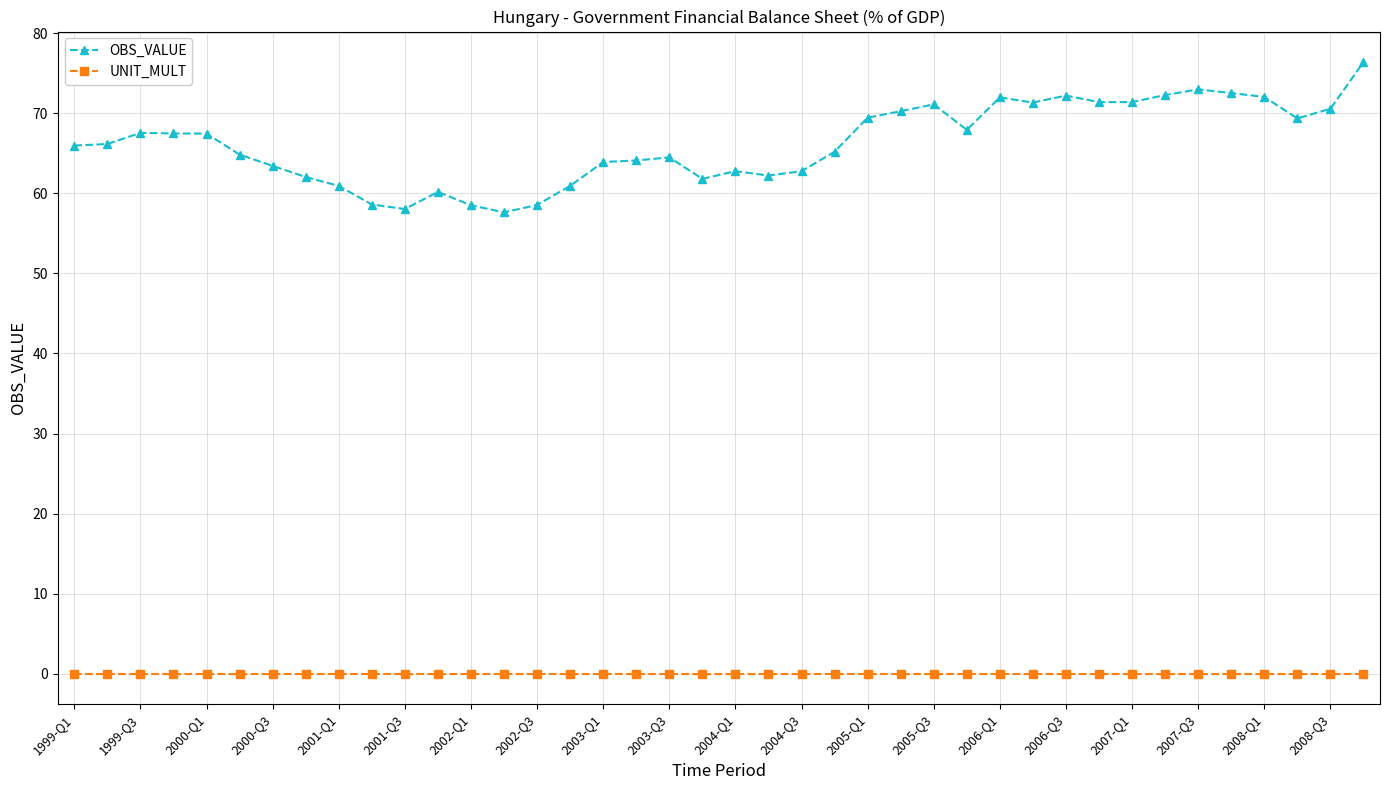

Rank the series by their average value, from highest to lowest.

OBS_VALUE, UNIT_MULT